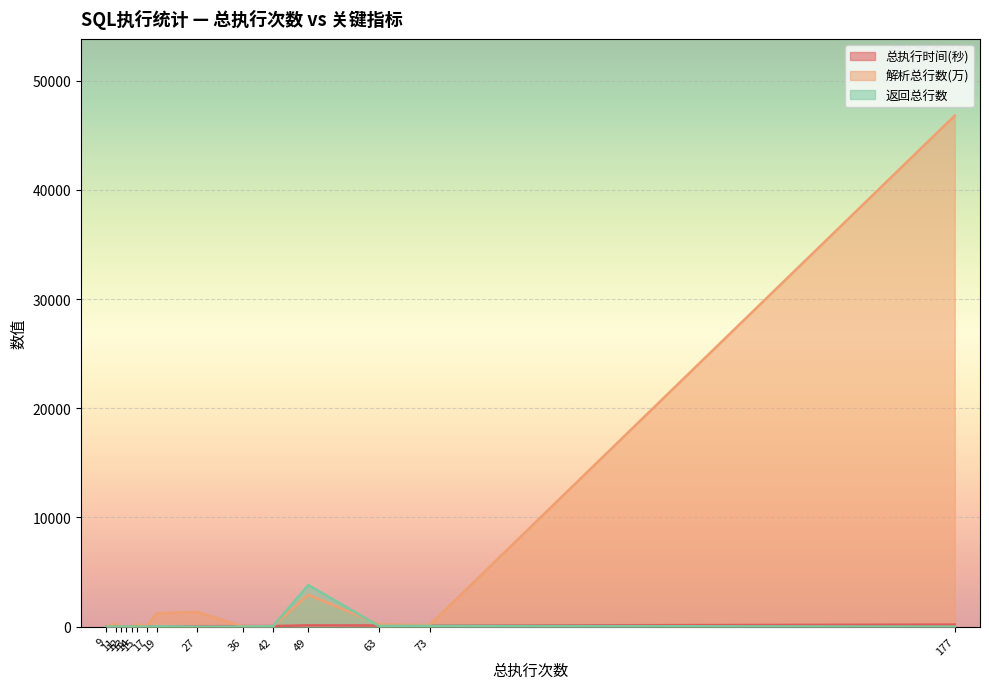

Rank the series at 177 from lowest to highest value.

返回总行数, 总执行时间(秒), 解析总行数(万)